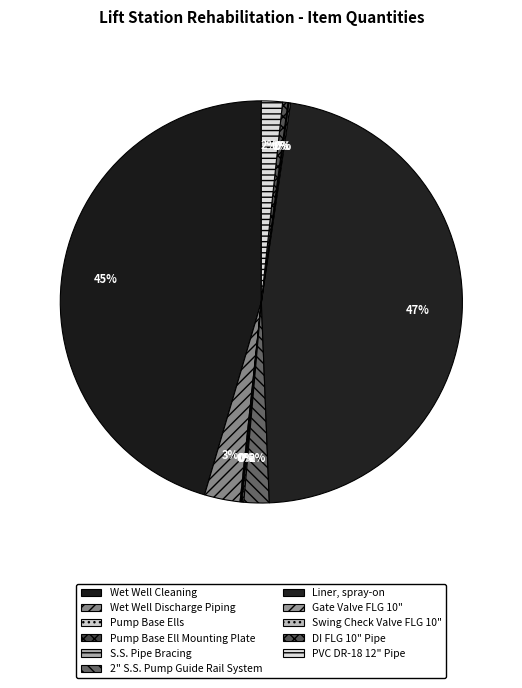

How many segments does this pie chart have?

11